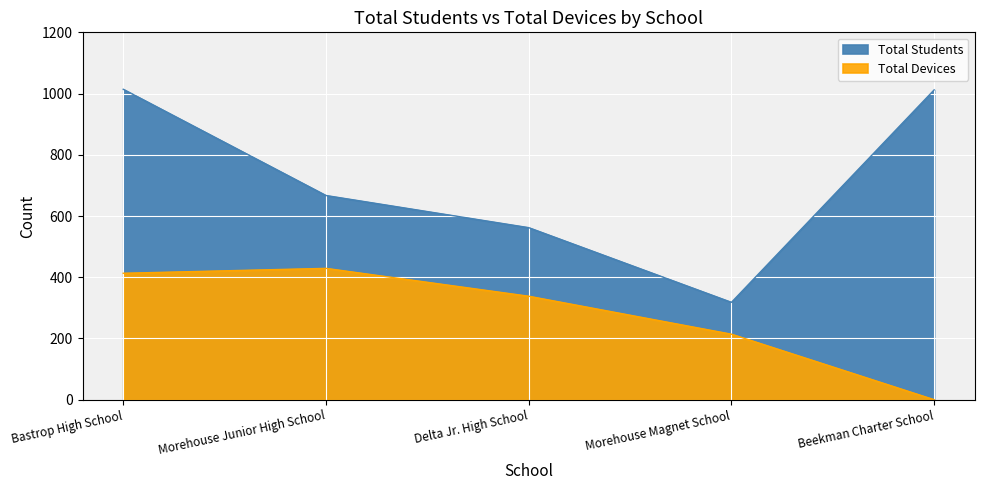

What is the sum of all Total Devices values?

1394